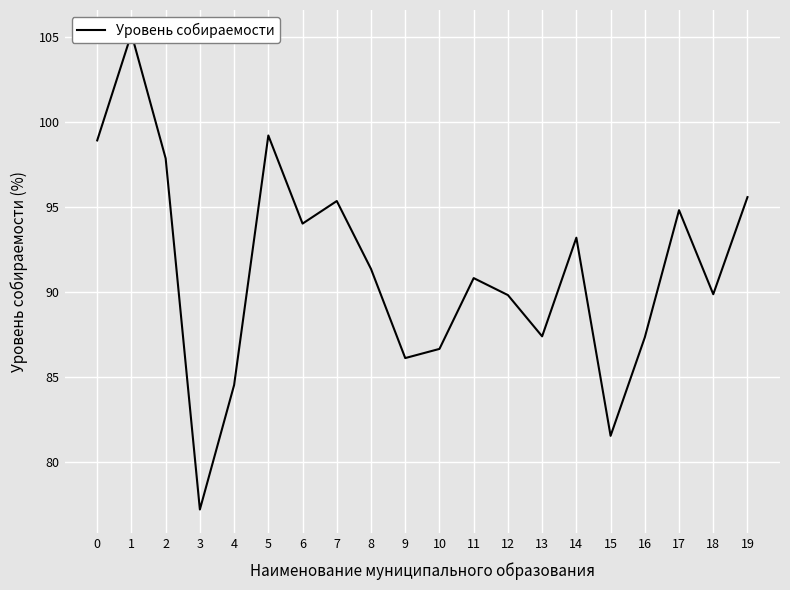

What is the difference between the maximum and second lowest values?

23.7